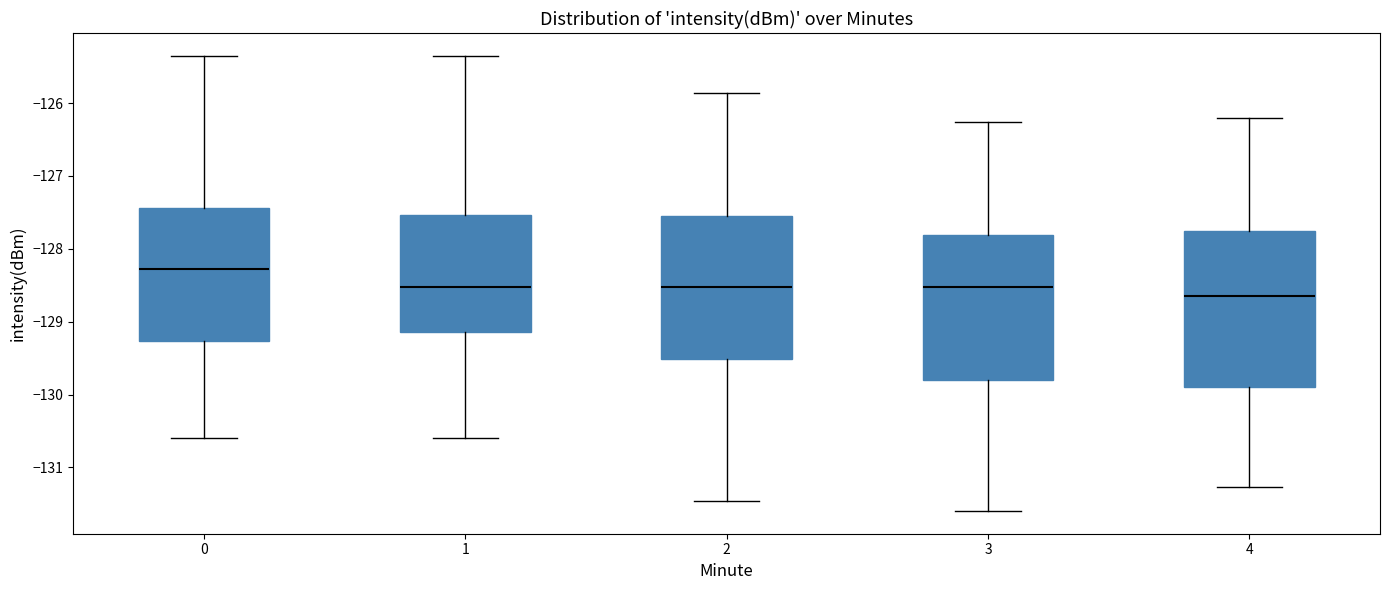

Which box's median line is the lowest?

4